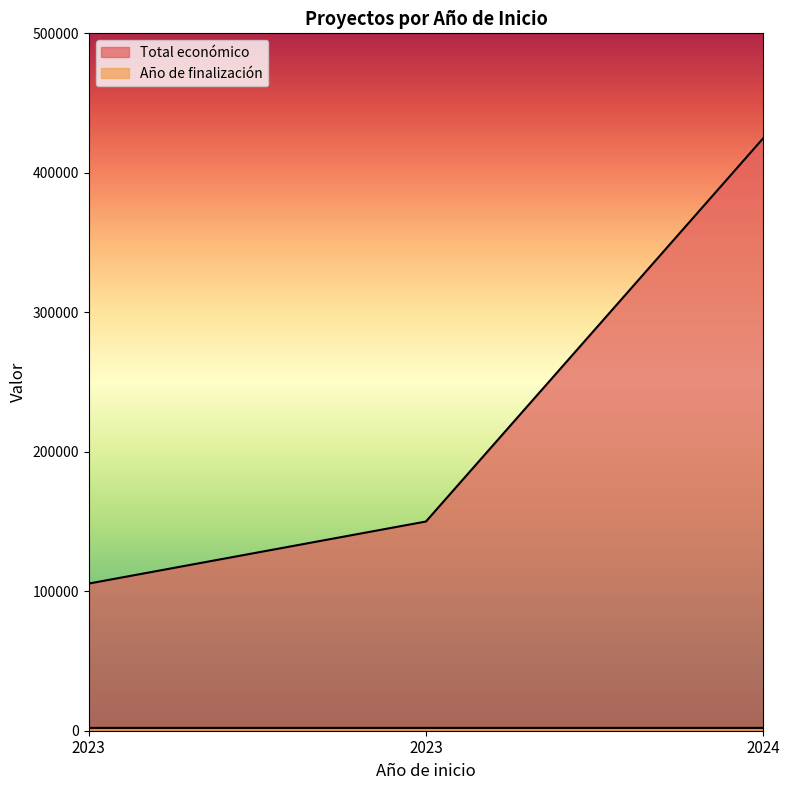

What is the difference between the highest and lowest values at 2024?

422693